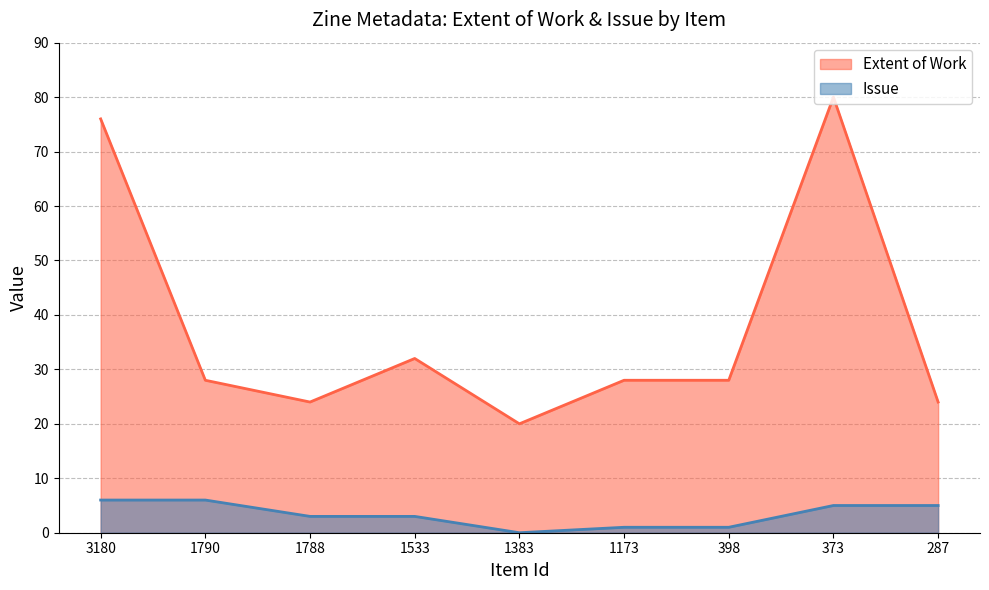

Which series has the largest total across all categories?

Extent of Work